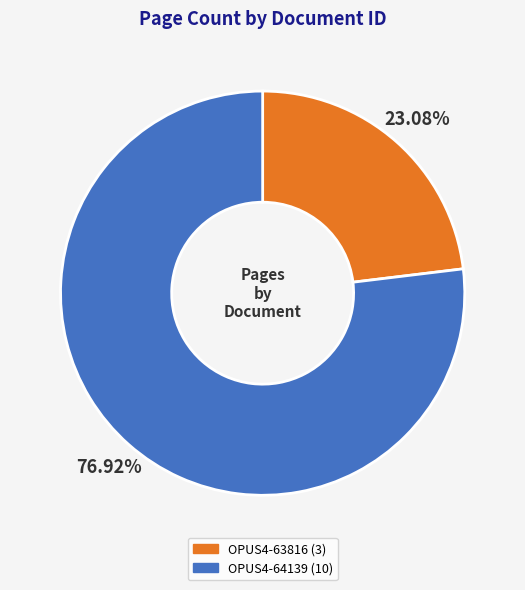

What is the total percentage of OPUS4-63816 and OPUS4-64139?

100.0%